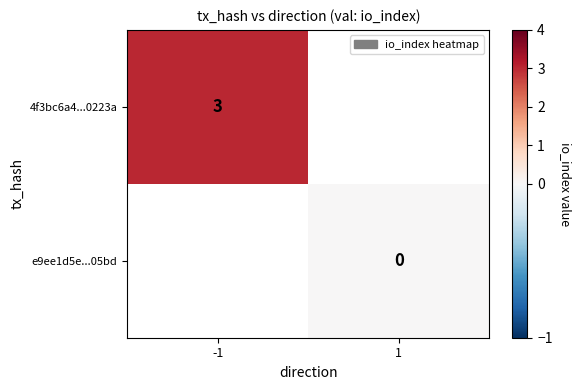

Which has a higher value, 1 or -1?

-1